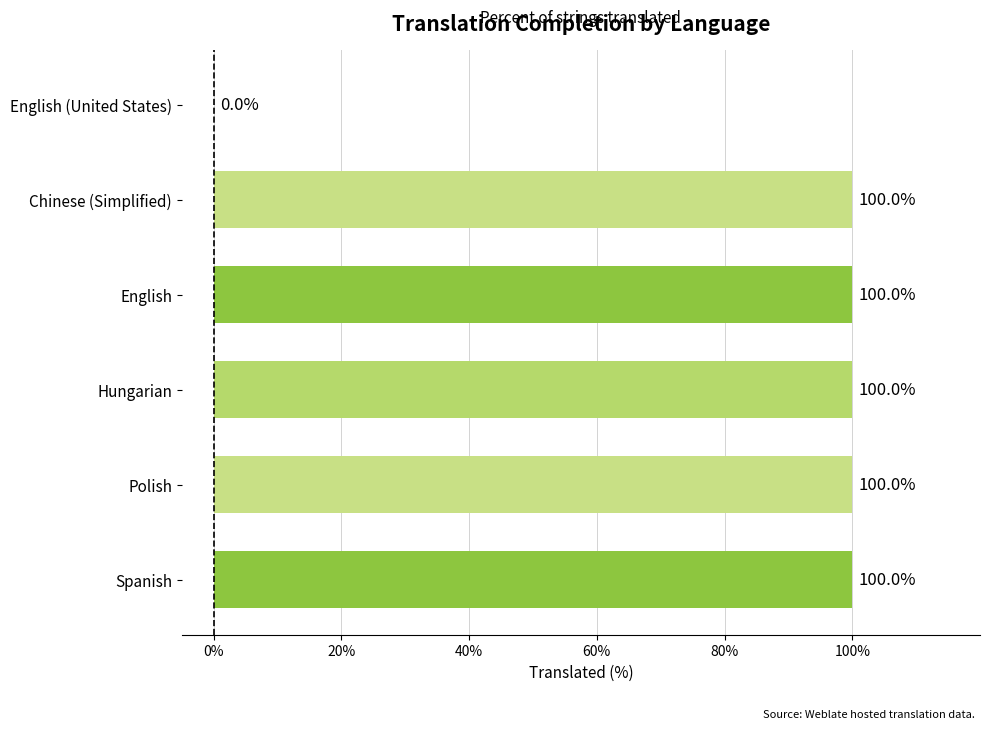

Are the bars horizontal?

Yes